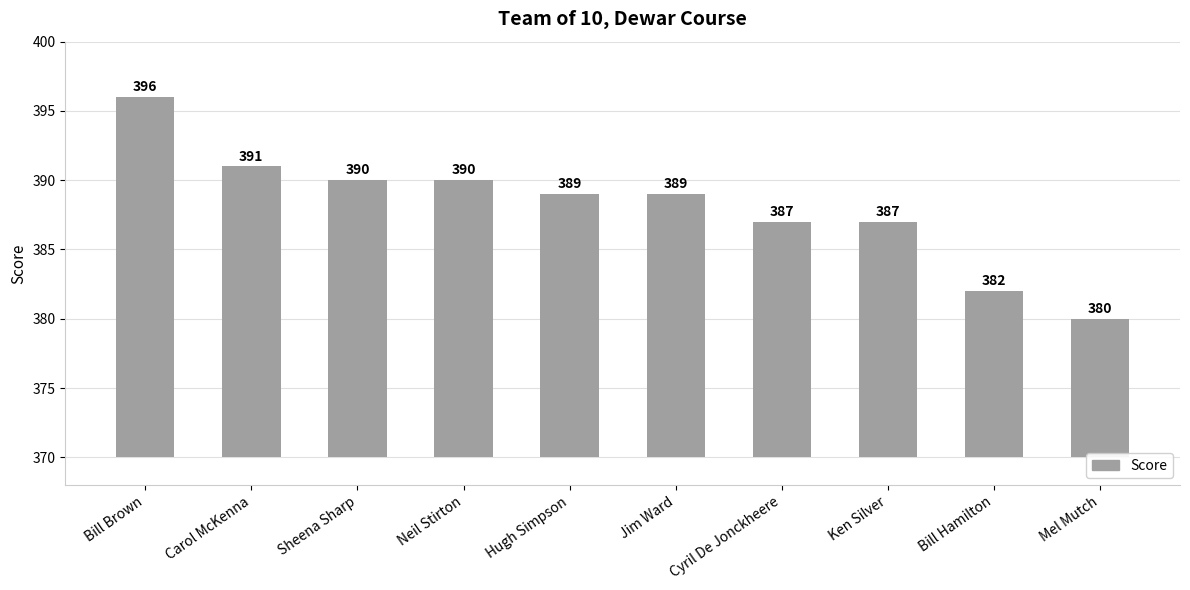

How many categories are shown in the chart?

10